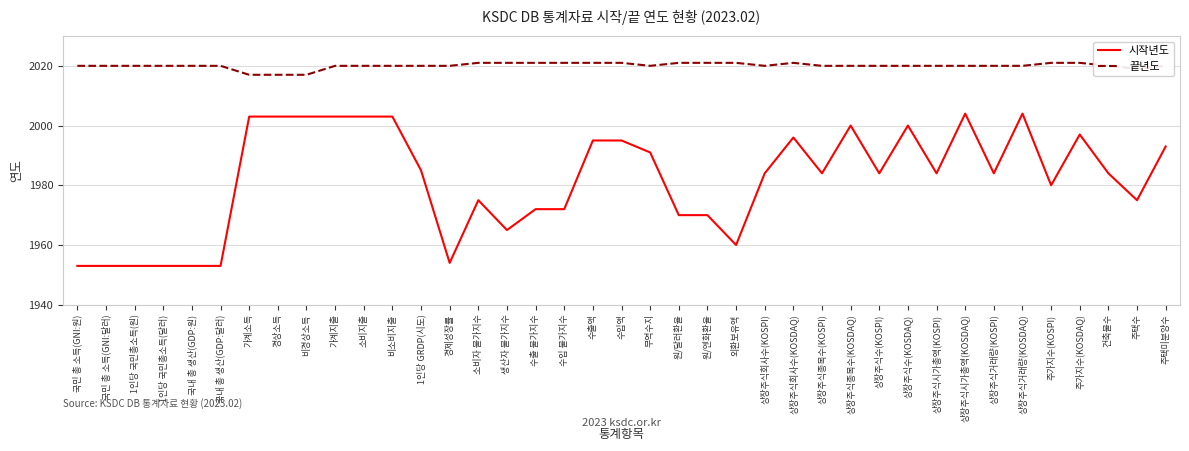

At which label is 시작년도 closest to 1978?

주가지수(KOSPI)